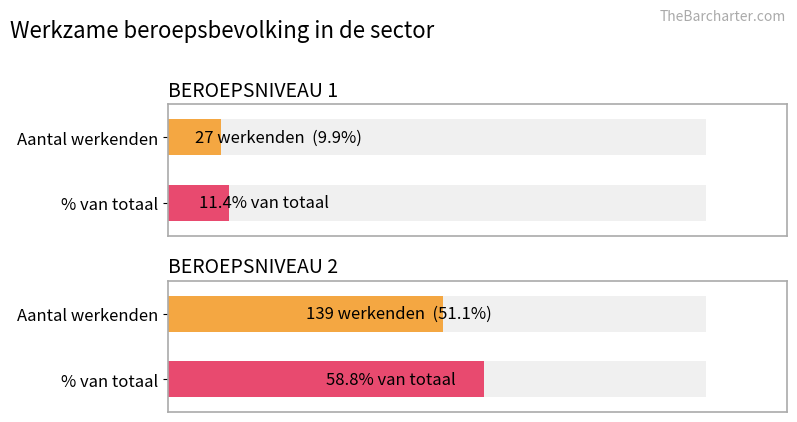

True or false: the data shows 27 at BEROEPSNIVEAU 1.

True